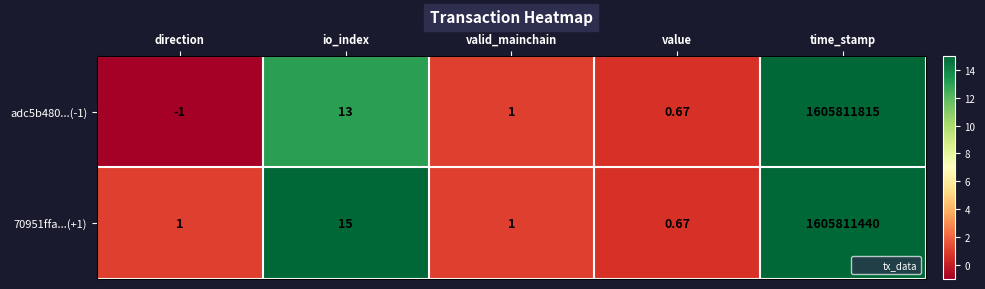

Is the value of adc5b480...(-1) at value greater than the value of 70951ffa...(+1) at valid_mainchain?

No